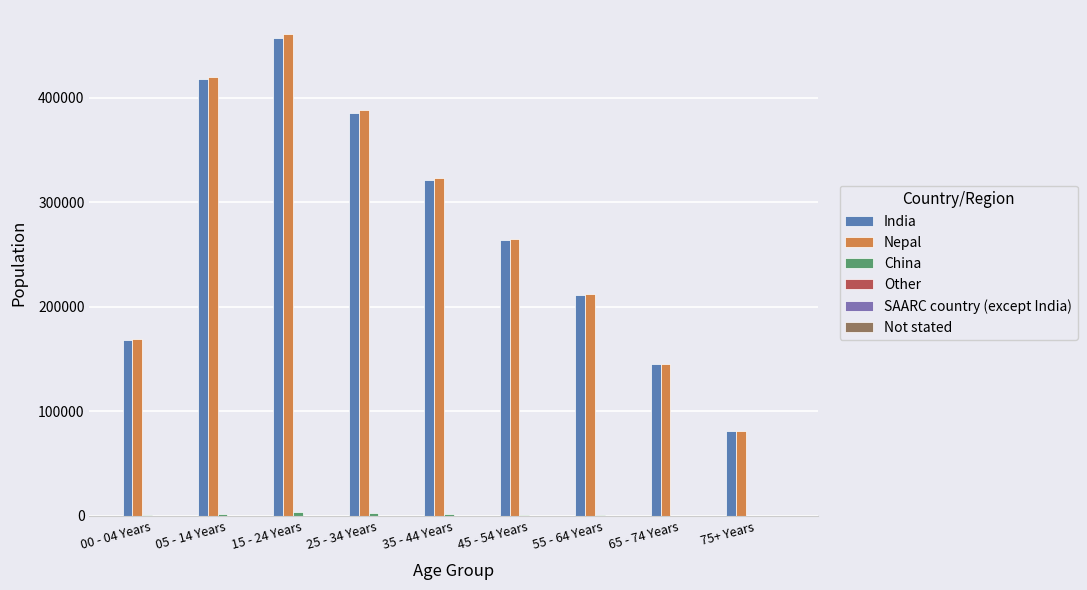

Count the number of data series in this chart.

6